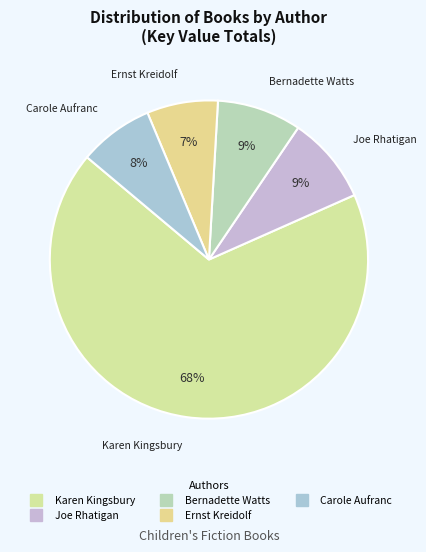

How many slices are in this pie chart?

5